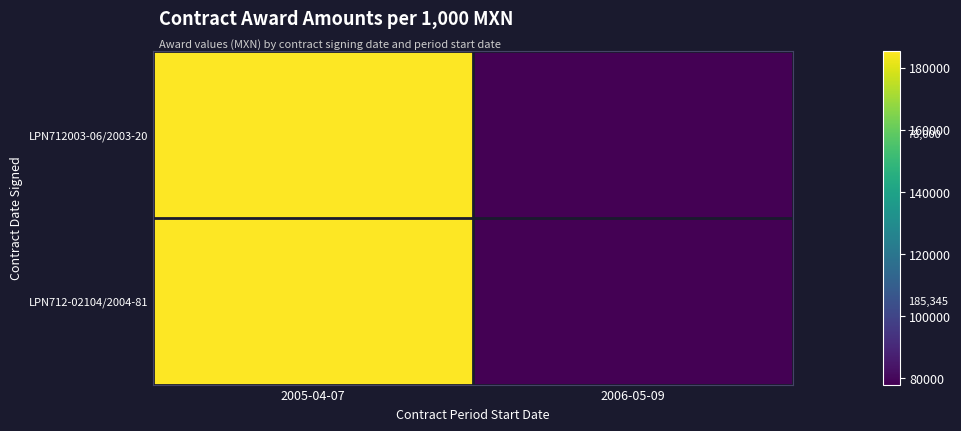

What is the greatest value displayed?

185345